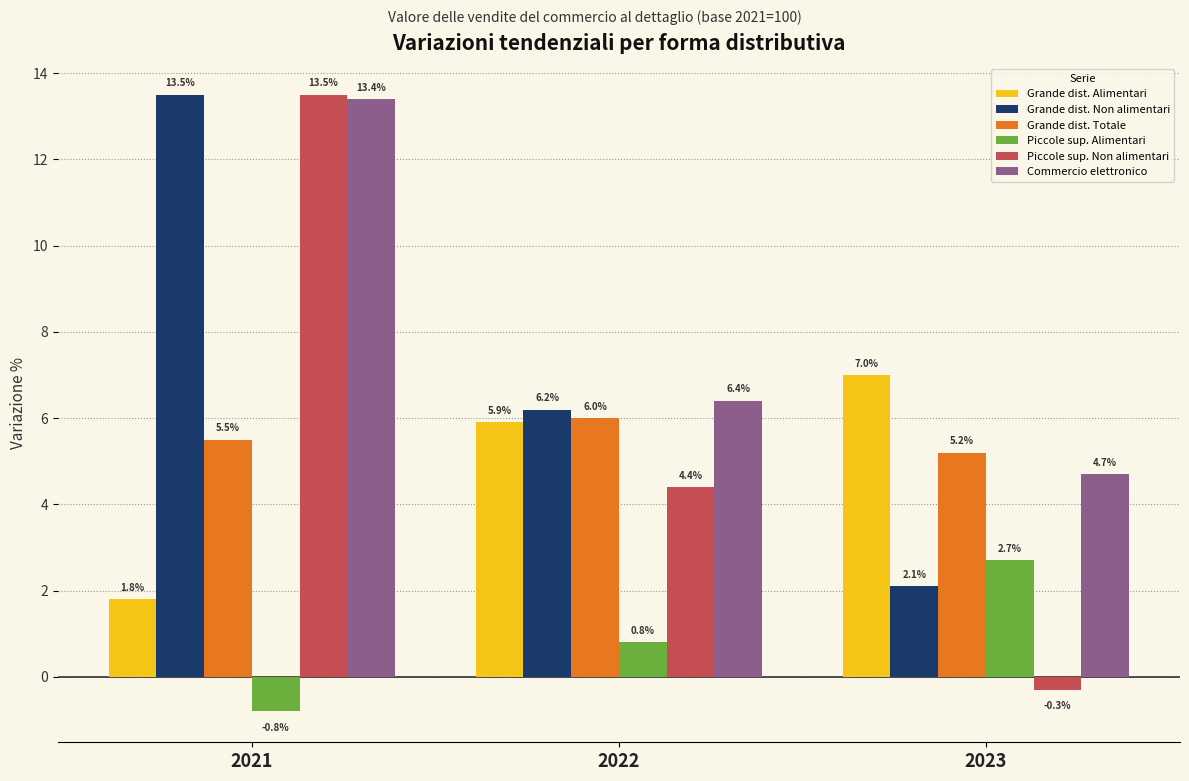

The Piccole sup. Non alimentari series shows 4.4 at 2022. True or false?

True